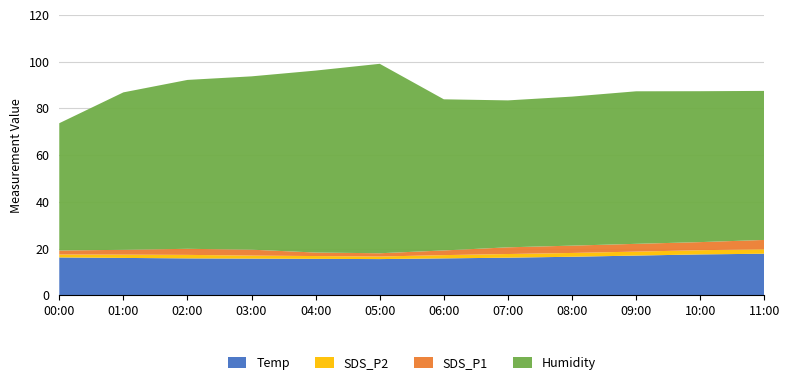

Reading left to right, list all the values displayed in this chart.

Temp: 00:00=16.2	01:00=16.0	02:00=15.8	03:00=15.7	04:00=15.6	05:00=15.5	06:00=15.8	07:00=16.1	08:00=16.5	09:00=17.0	10:00=17.5	11:00=17.8
SDS_P2: 00:00=1.3	01:00=1.4	02:00=1.5	03:00=1.3	04:00=1.2	05:00=1.1	06:00=1.4	07:00=1.6	08:00=1.6	09:00=1.7	10:00=1.8	11:00=1.9
SDS_P1: 00:00=1.7	01:00=2.1	02:00=2.6	03:00=2.5	04:00=1.5	05:00=1.4	06:00=2.0	07:00=2.9	08:00=3.1	09:00=3.3	10:00=3.5	11:00=4.0
Humidity: 00:00=54.5	01:00=67.4	02:00=72.3	03:00=74.2	04:00=77.9	05:00=81.1	06:00=64.7	07:00=62.9	08:00=63.8	09:00=65.3	10:00=64.6	11:00=63.8